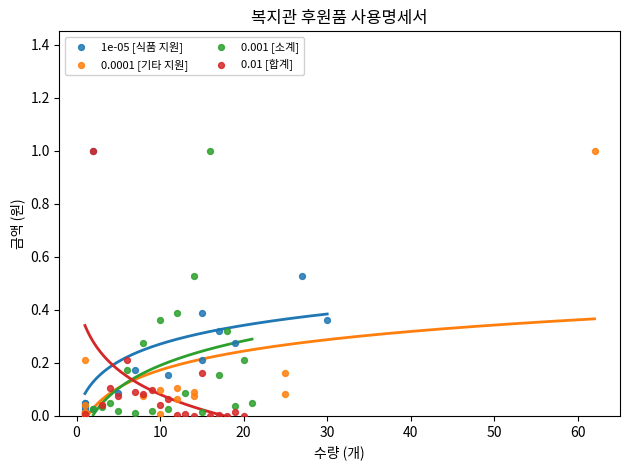

What are all the series names shown in the legend?

1e-05 [식품 지원], 0.0001 [기타 지원], 0.001 [소계], 0.01 [합계]